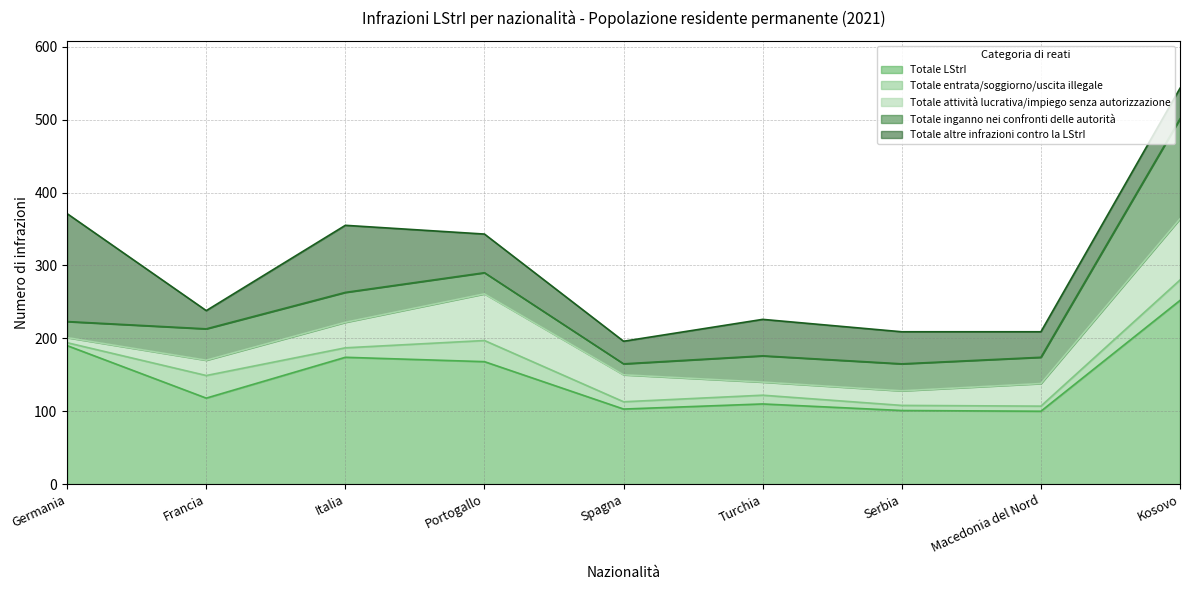

Reading right to left, what are all the values shown in this chart?

Totale LStrI: Kosovo=252	Macedonia del Nord=100	Serbia=101	Turchia=110	Spagna=103	Portogallo=168	Italia=174	Francia=118	Germania=190
Totale entrata/soggiorno/uscita illegale: Kosovo=28	Macedonia del Nord=7	Serbia=7	Turchia=12	Spagna=10	Portogallo=29	Italia=13	Francia=31	Germania=4
Totale attività lucrativa/impiego senza autorizzazione: Kosovo=84	Macedonia del Nord=31	Serbia=20	Turchia=18	Spagna=37	Portogallo=64	Italia=35	Francia=21	Germania=7
Totale inganno nei confronti delle autorità: Kosovo=137	Macedonia del Nord=36	Serbia=37	Turchia=36	Spagna=15	Portogallo=29	Italia=41	Francia=43	Germania=22
Totale altre infrazioni contro la LStrI: Kosovo=42	Macedonia del Nord=35	Serbia=44	Turchia=50	Spagna=31	Portogallo=53	Italia=92	Francia=25	Germania=148